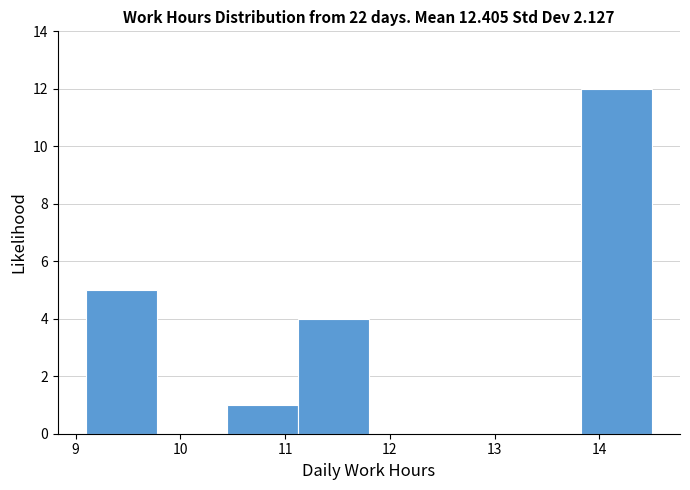

Which range on the x-axis has the tallest bar?

13.8 to 14.5